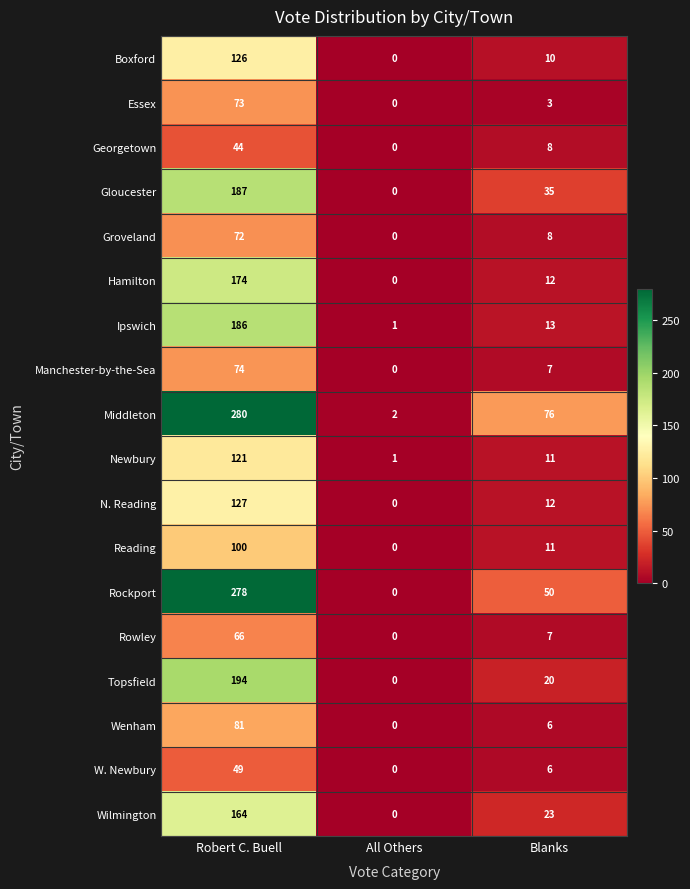

Where is Hamilton nearest to the value 87?

Blanks